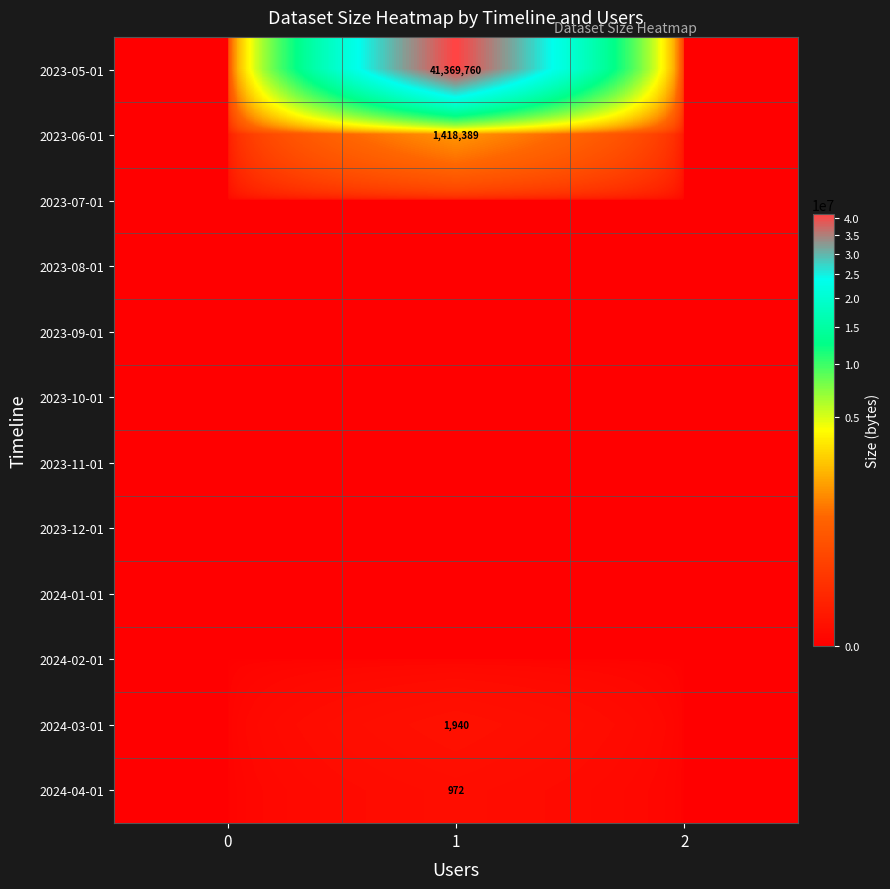

At how many categories does at least one series exceed 26195353?

1